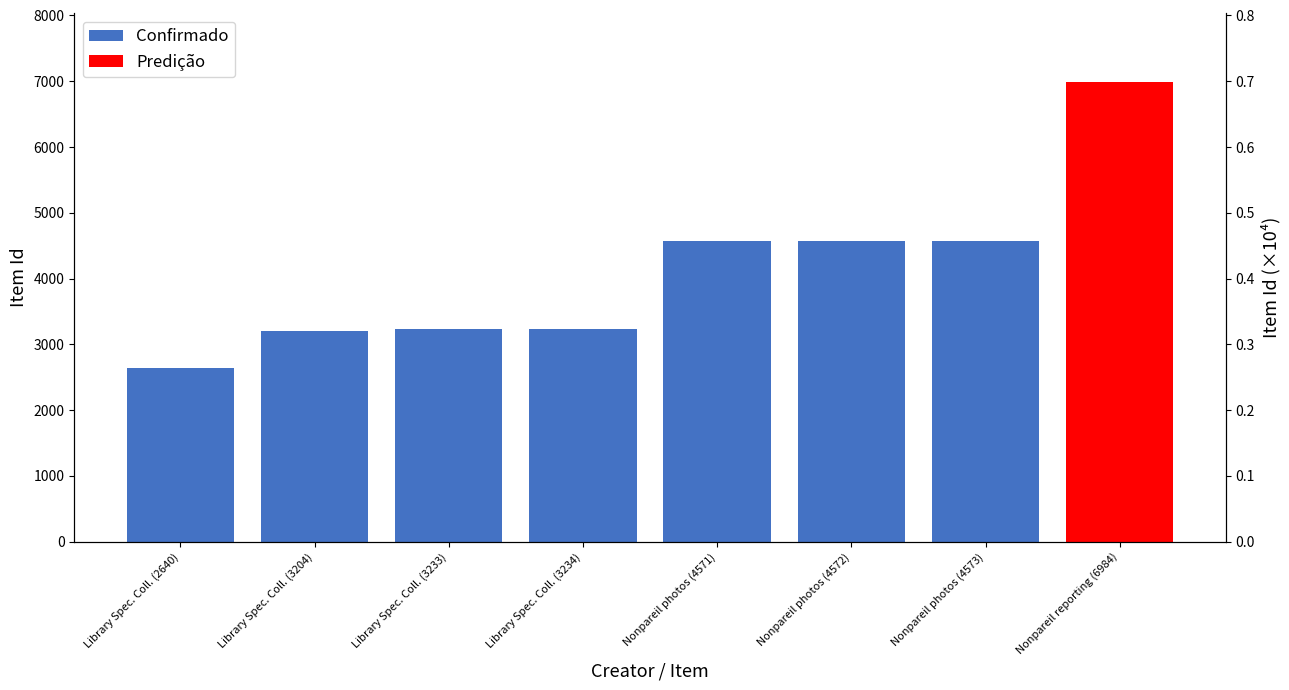

What is the approximate value at Nonpareil photos (4572), to the nearest 10?

4570